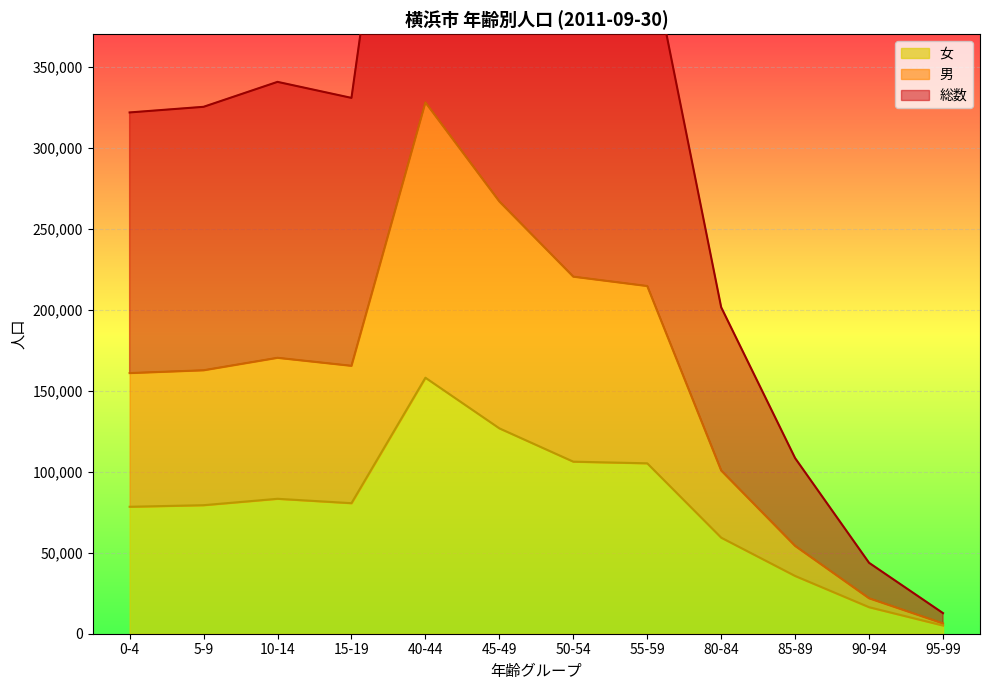

The value of 女 at 50-54 is 106178. True or false?

True